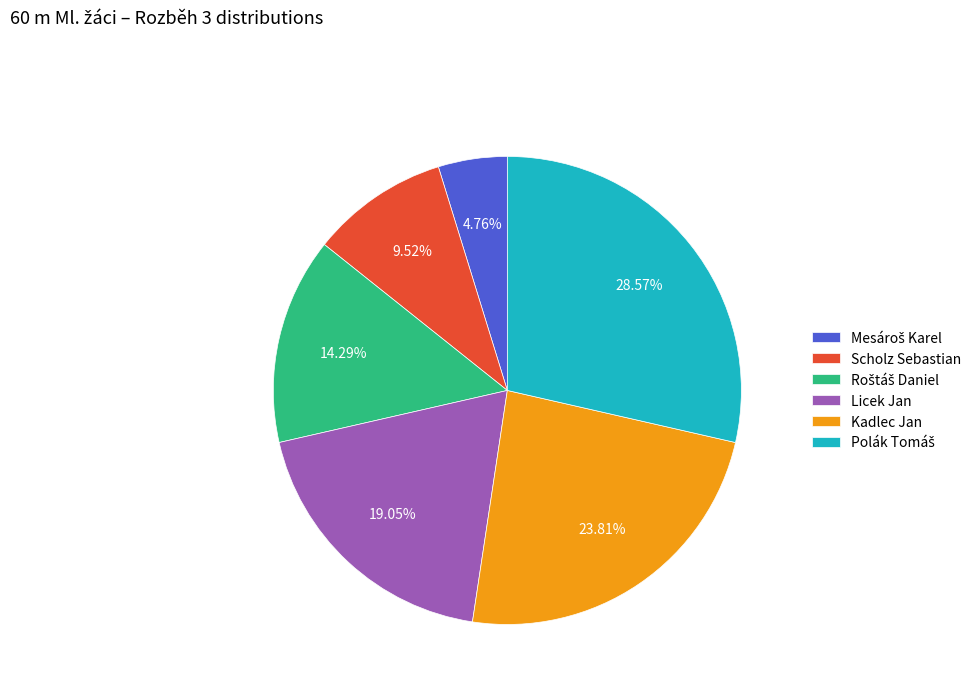

To the nearest percent, what is the difference between the largest and smallest slice percentages?

24%